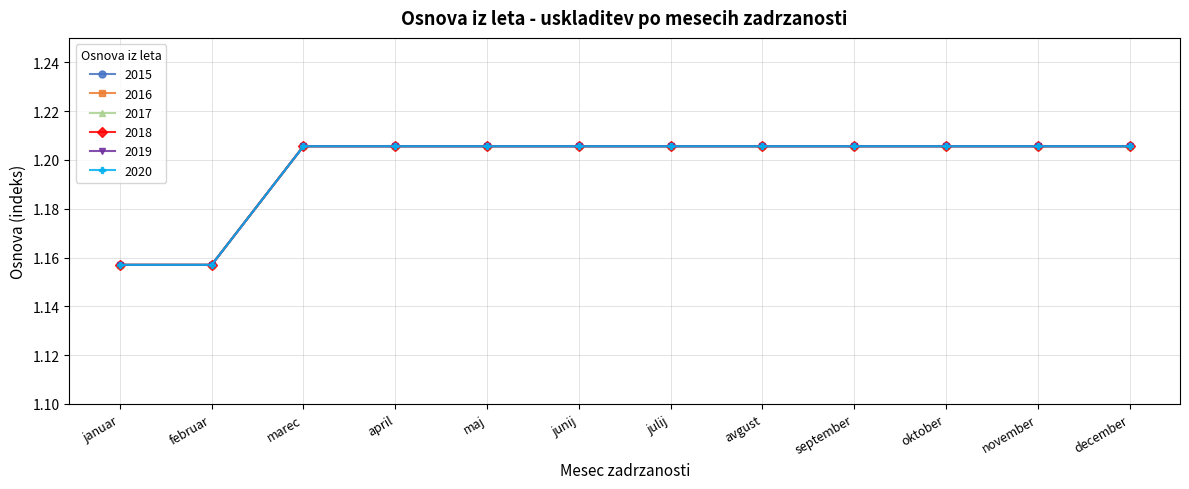

Reading left to right, transcribe all the data shown in this chart.

2015: 1.2	1.2	1.2	1.2	1.2	1.2	1.2	1.2	1.2	1.2	1.2	1.2
2016: 1.2	1.2	1.2	1.2	1.2	1.2	1.2	1.2	1.2	1.2	1.2	1.2
2017: 1.2	1.2	1.2	1.2	1.2	1.2	1.2	1.2	1.2	1.2	1.2	1.2
2018: 1.2	1.2	1.2	1.2	1.2	1.2	1.2	1.2	1.2	1.2	1.2	1.2
2019: 1.2	1.2	1.2	1.2	1.2	1.2	1.2	1.2	1.2	1.2	1.2	1.2
2020: 1.2	1.2	1.2	1.2	1.2	1.2	1.2	1.2	1.2	1.2	1.2	1.2